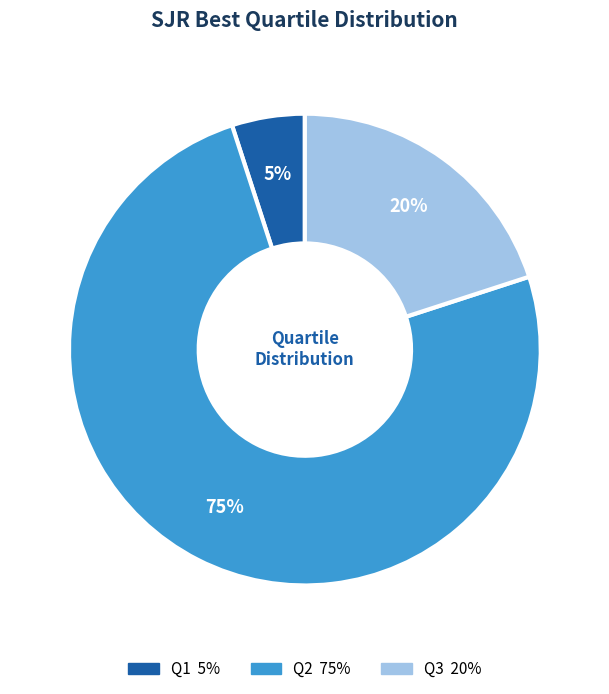

Which category has the smallest portion of the pie?

Q1